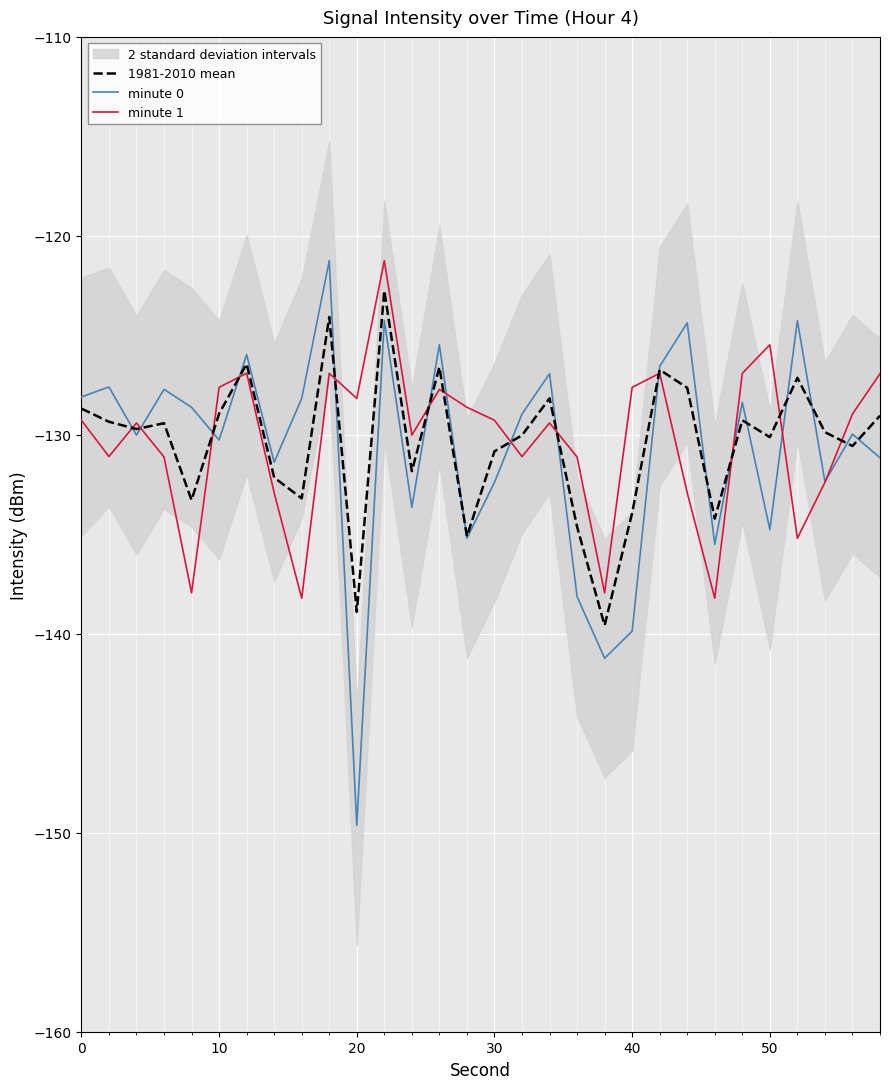

What is the lowest value of the minute 0 series?

-149.6